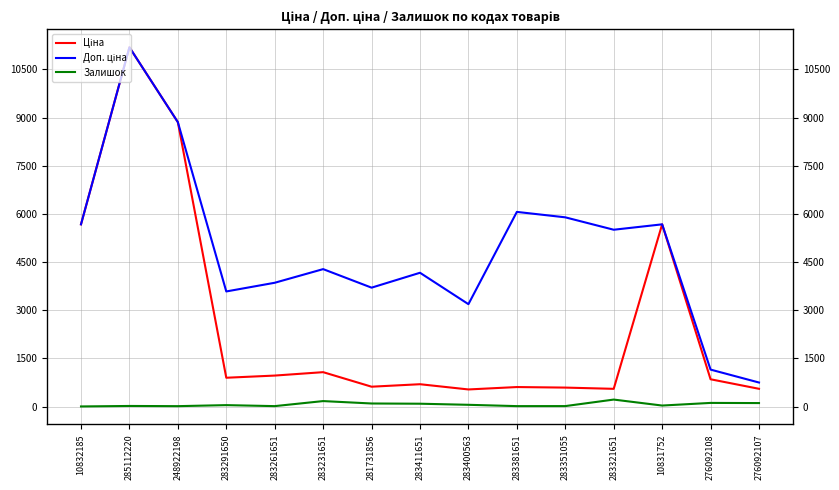

What position from the right is 283231651?

10